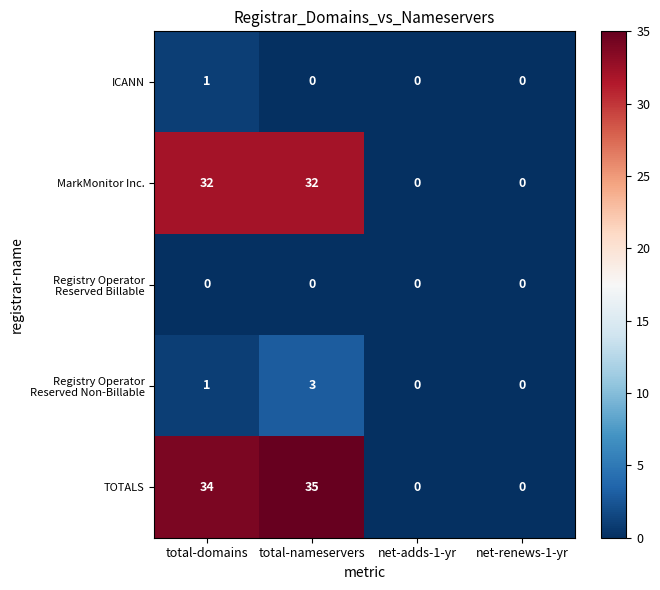

How many series are shown in this chart?

5